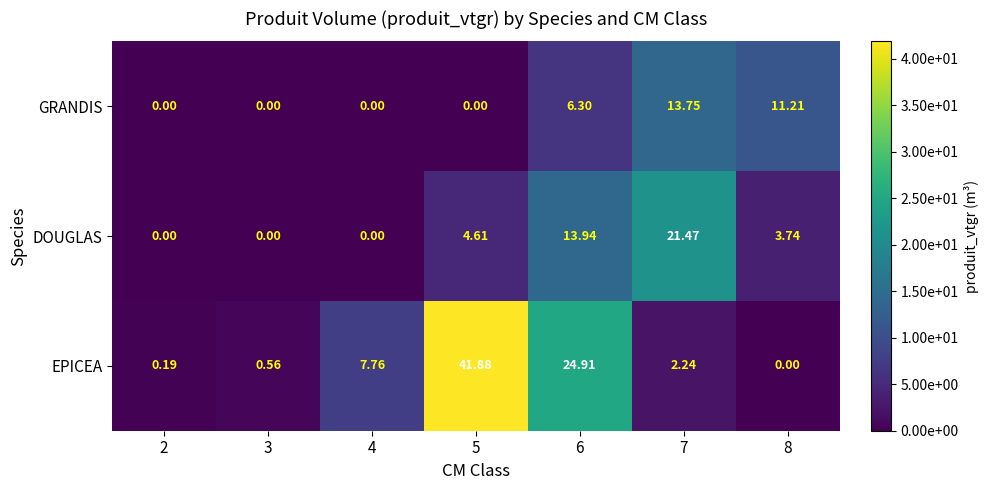

Rank the series by their average value, from highest to lowest.

EPICEA, DOUGLAS, GRANDIS